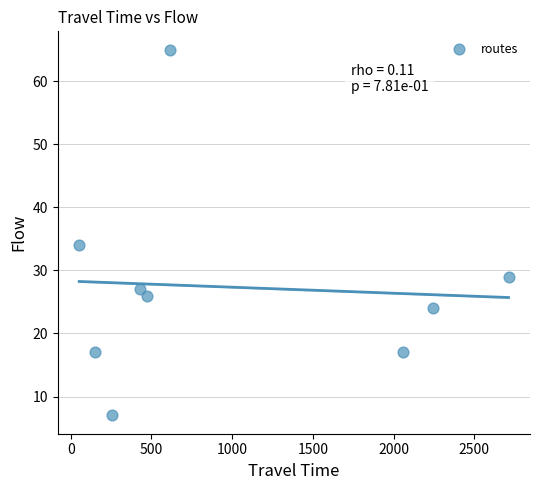

What Y value in the scatter plot is closest to 36?

34